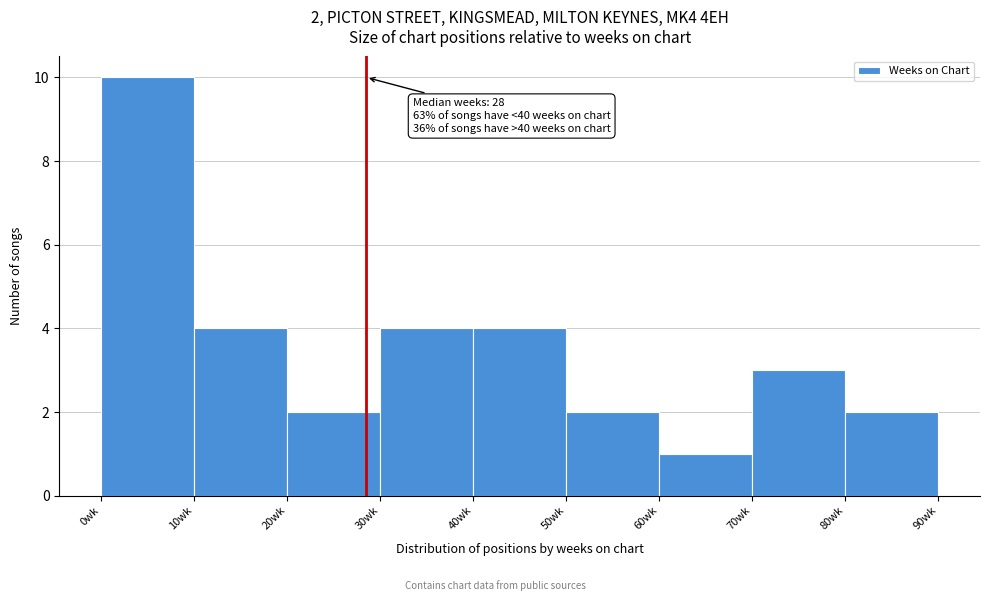

Which range on the x-axis has the tallest bar?

0 to 10